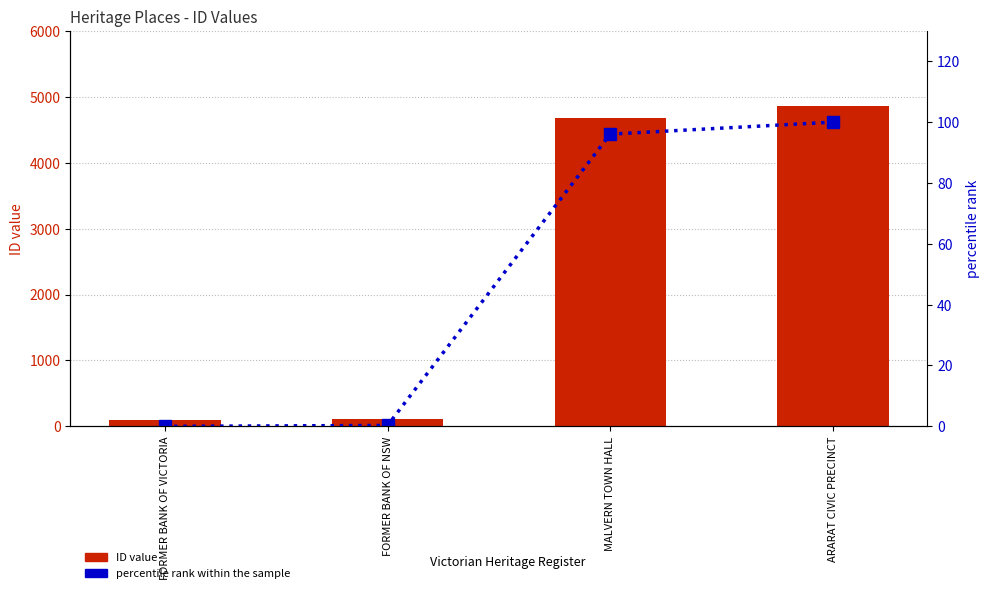

Rank the categories by percentile rank within the sample value from lowest to highest.

FORMER BANK OF VICTORIA, FORMER BANK OF NSW, MALVERN TOWN HALL, ARARAT CIVIC PRECINCT